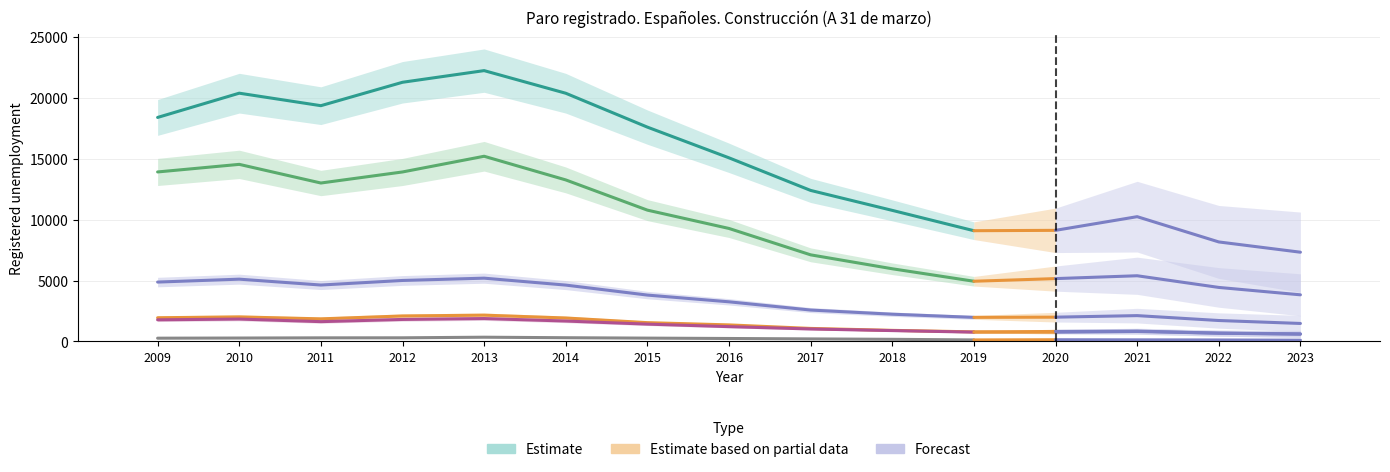

How many bars are there in each group?

6